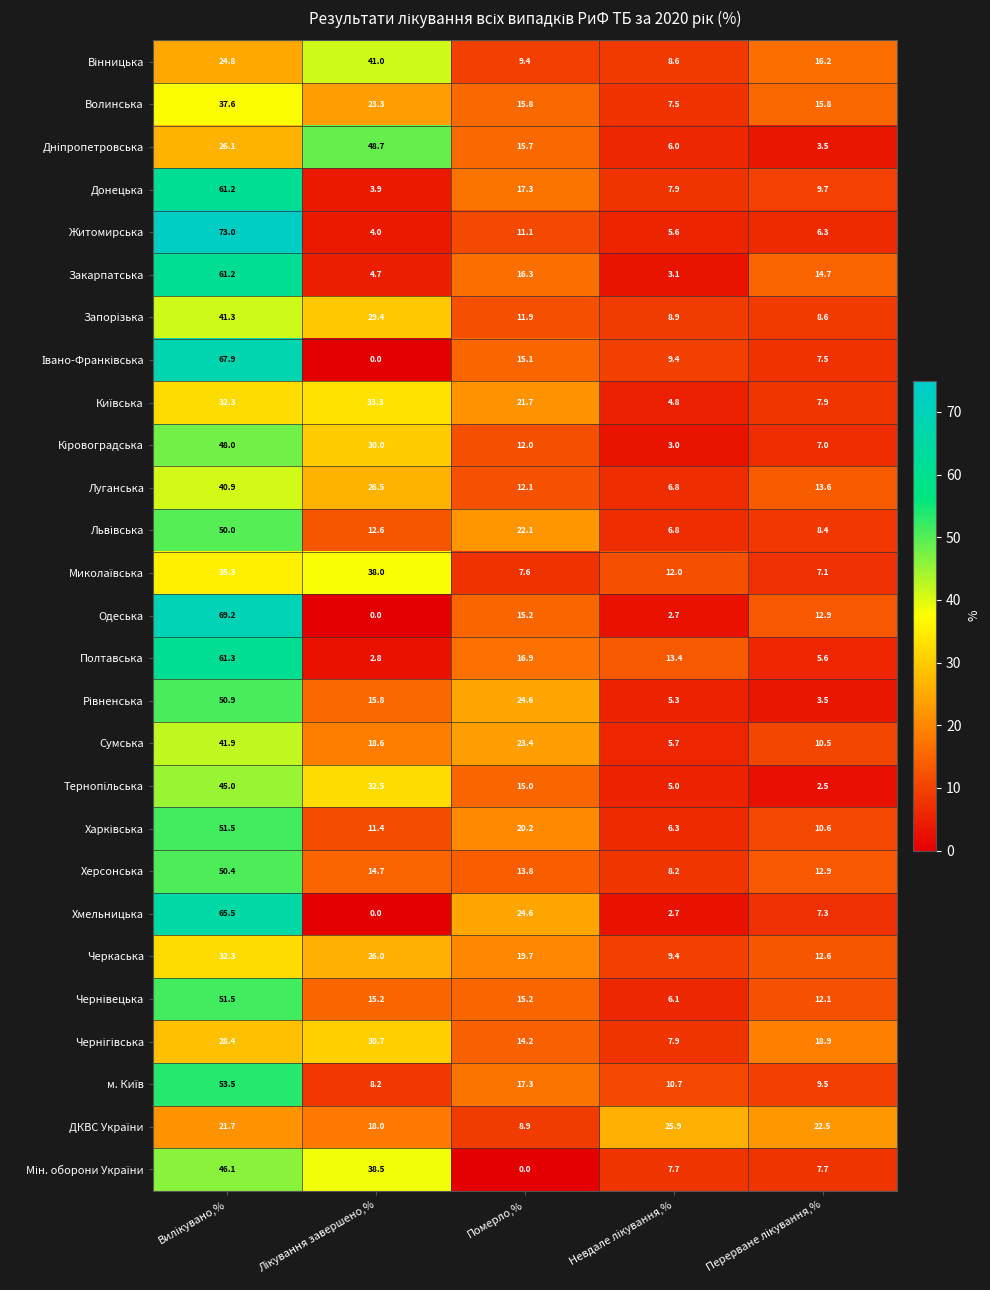

What is the sum of all Одеська values?

100.0